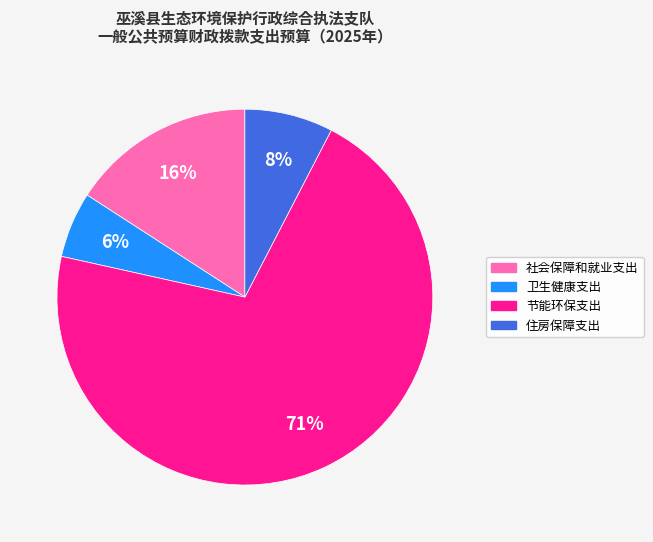

Does 卫生健康支出 represent more than half of the total?

No